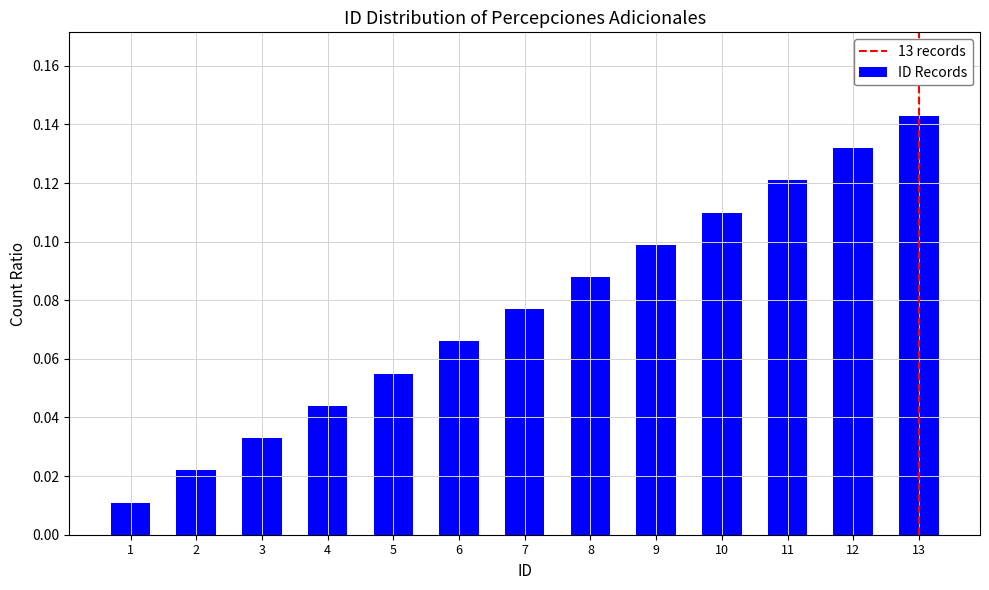

How many data points does each series have?

13